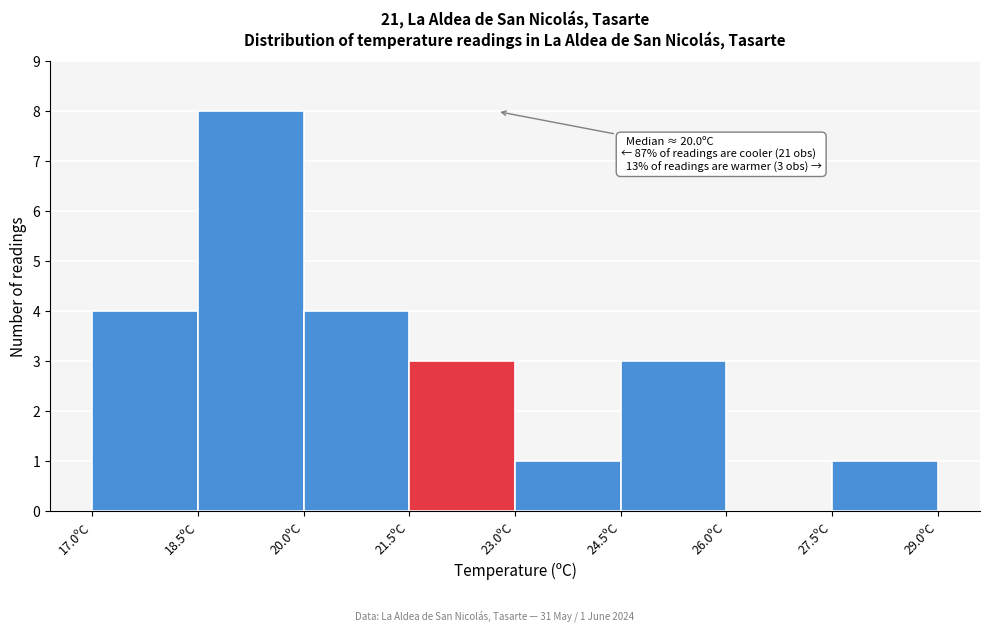

Over which range of the x-axis is the bar tallest?

18.5 to 20.0